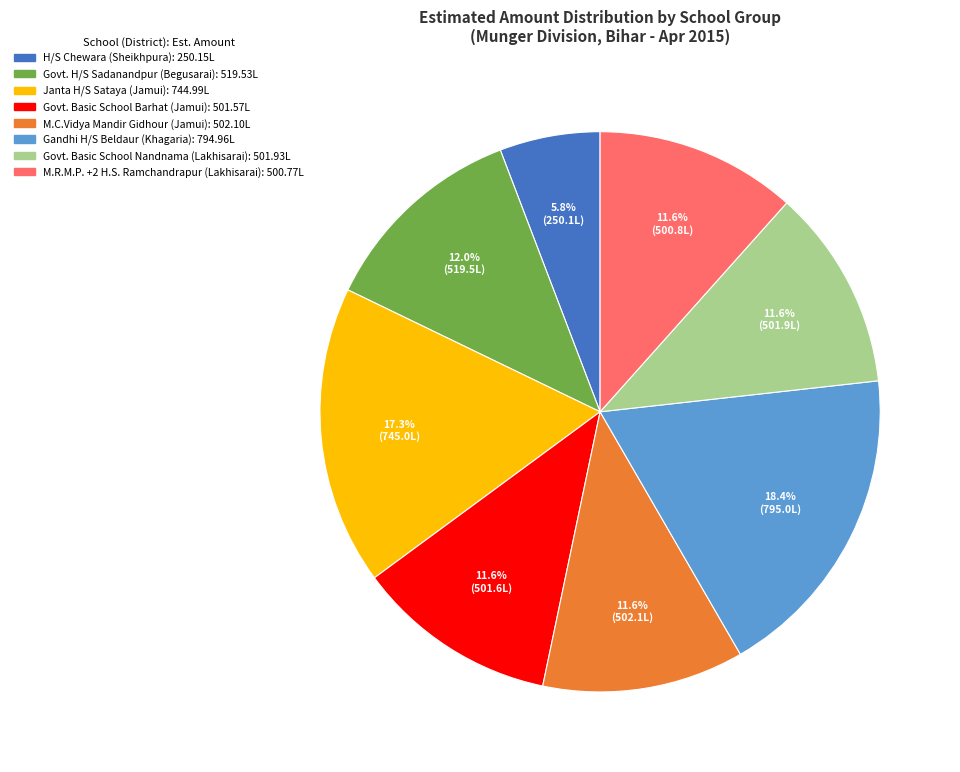

True or false: Govt. H/S Sadanandpur (Begusarai) accounts for 12% of the total.

True